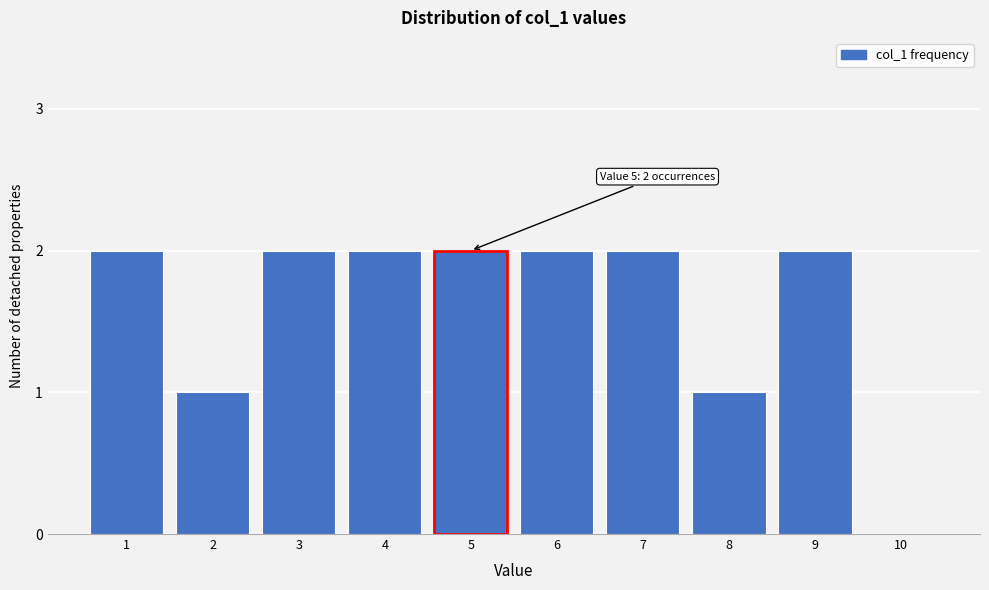

What is the sum of the values at 6 and 4?

4